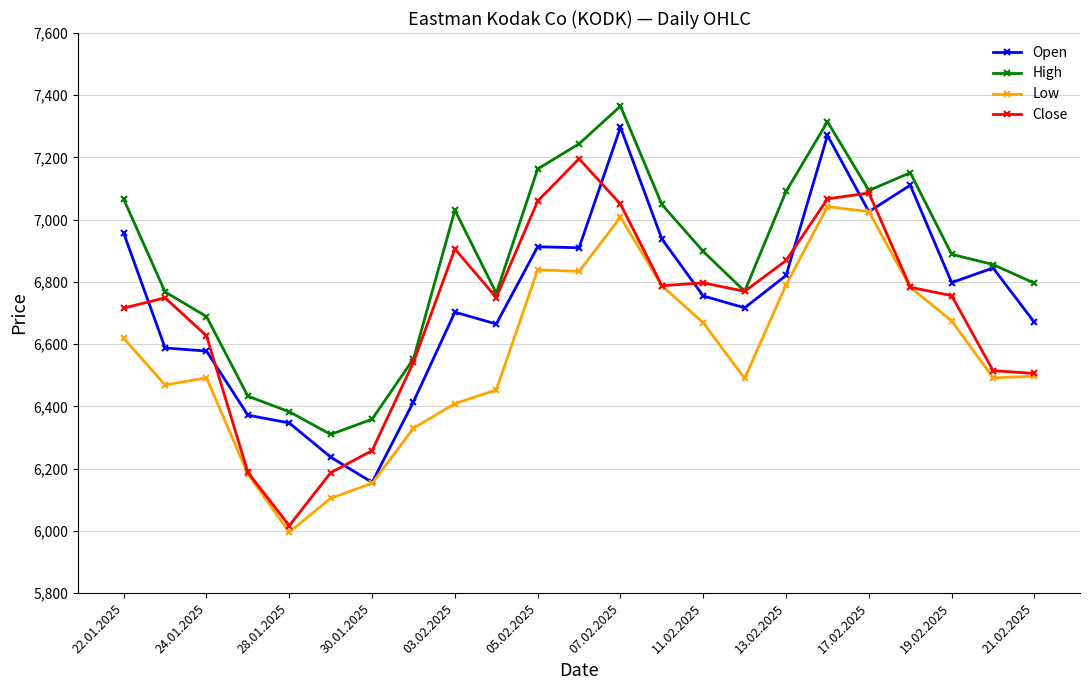

Which series has the largest total across all categories?

High